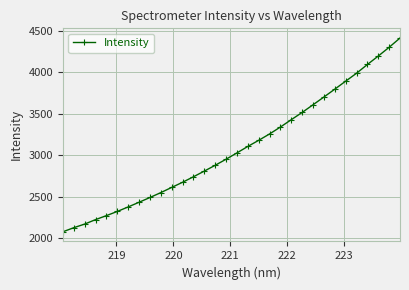

What is the value of the 19th point from the left?

3182.3